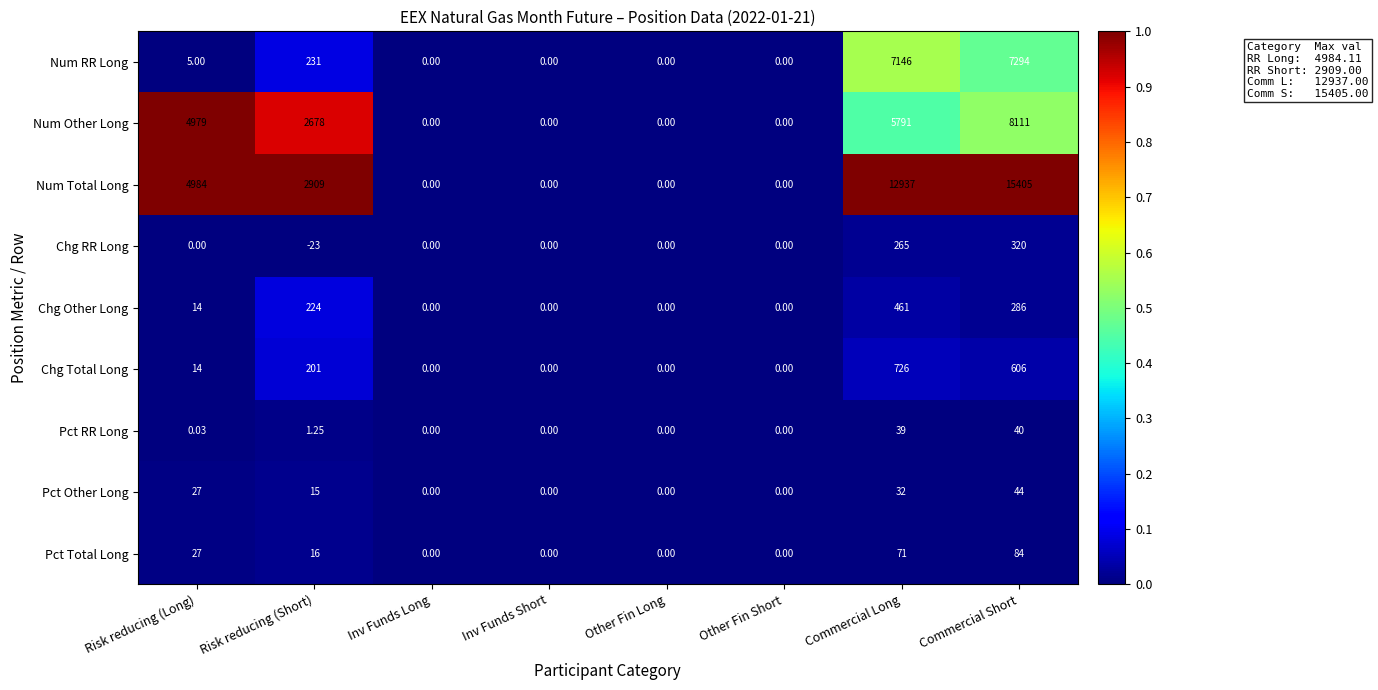

Which series has the largest range (max minus min)?

Num Total Long